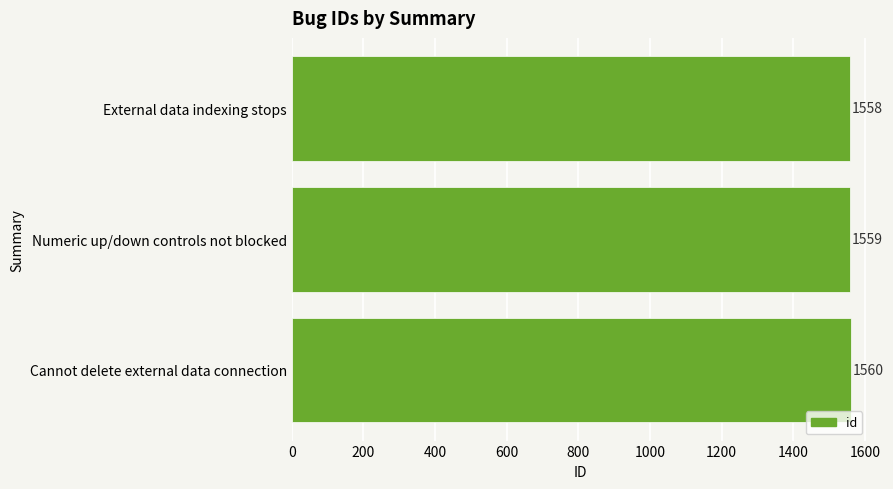

What is the difference between the maximum and minimum values?

2